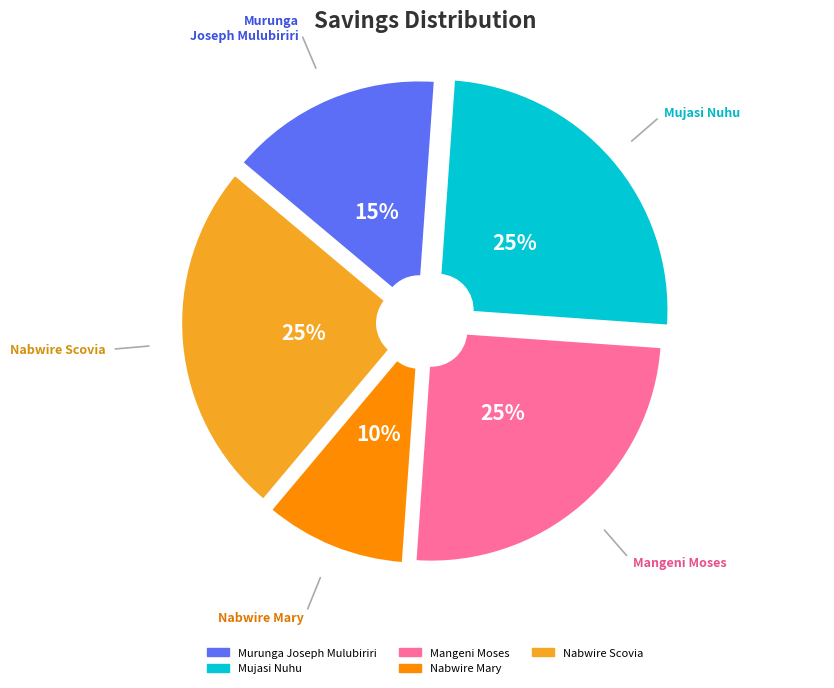

To the nearest percent, what is the combined percentage of Nabwire Mary and Mangeni Moses?

35%